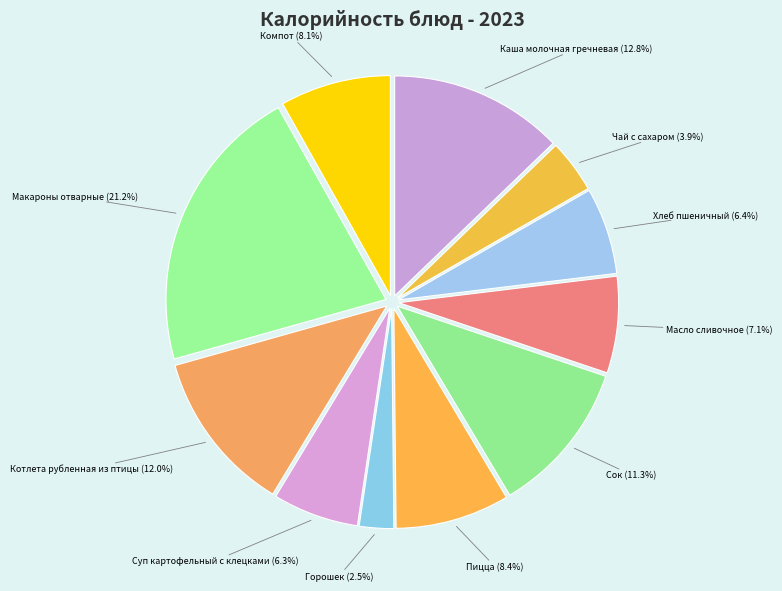

Count the number of slices in the pie.

11